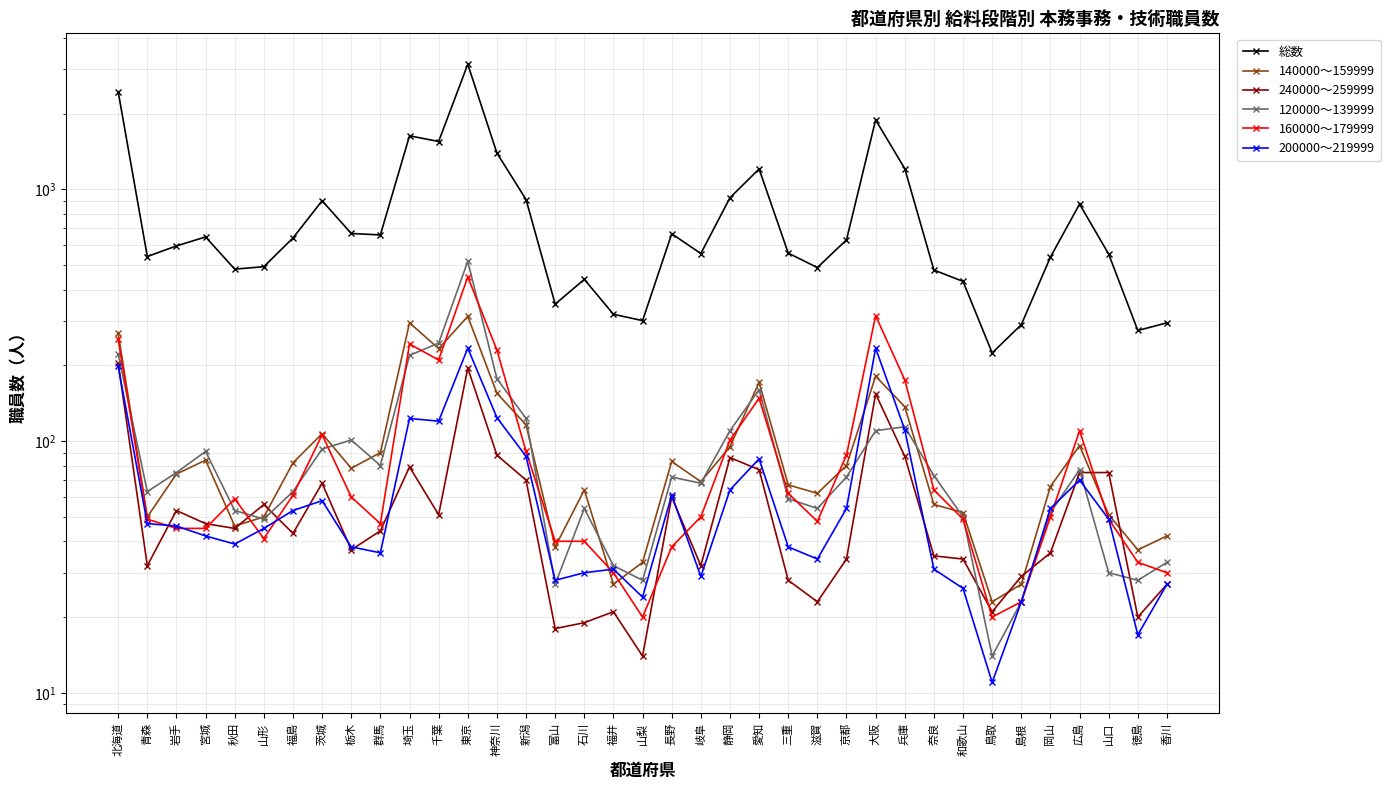

What is the label of the 1st point from the left?

北海道